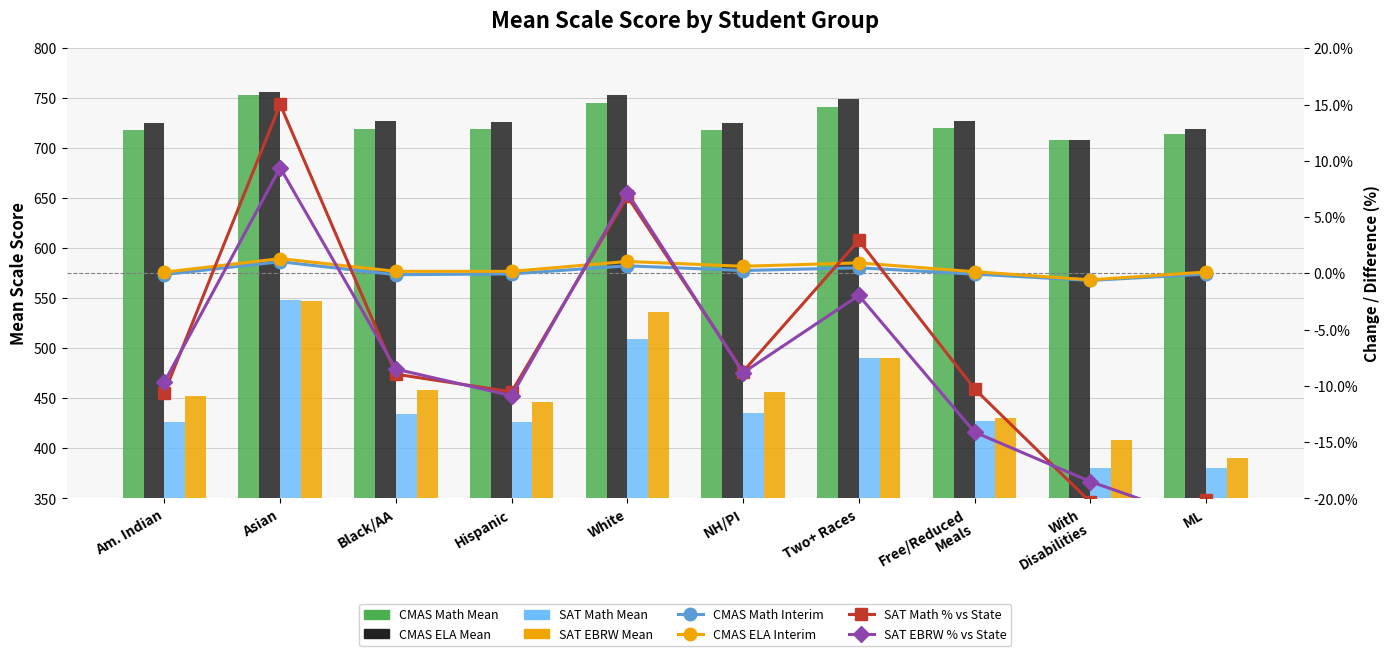

Which category has the lowest value in the SAT Math Mean series?

With Disabilities